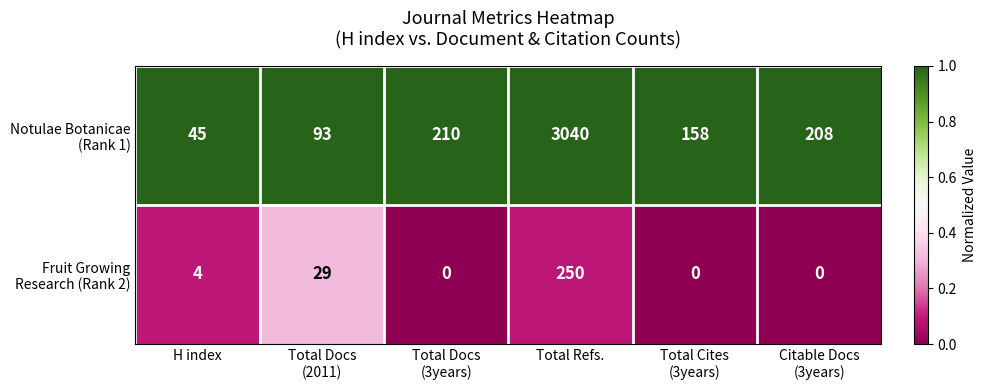

What is the total value across all series at Total Refs.?

3290